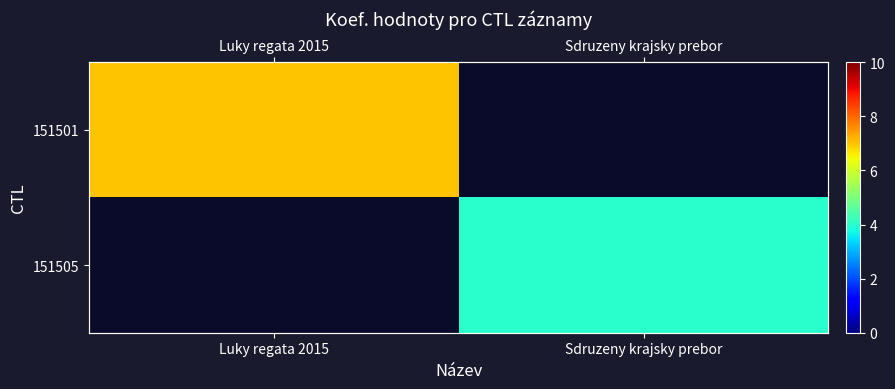

Rank the series by their maximum value, from highest to lowest.

151501, 151505